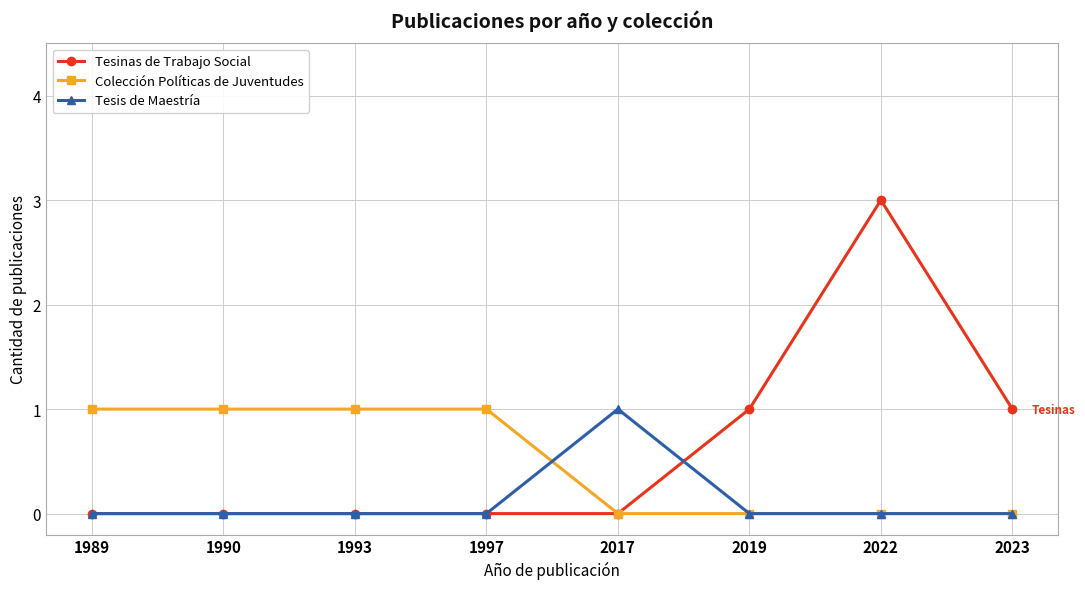

What is the difference between the highest and lowest values at 2022?

3